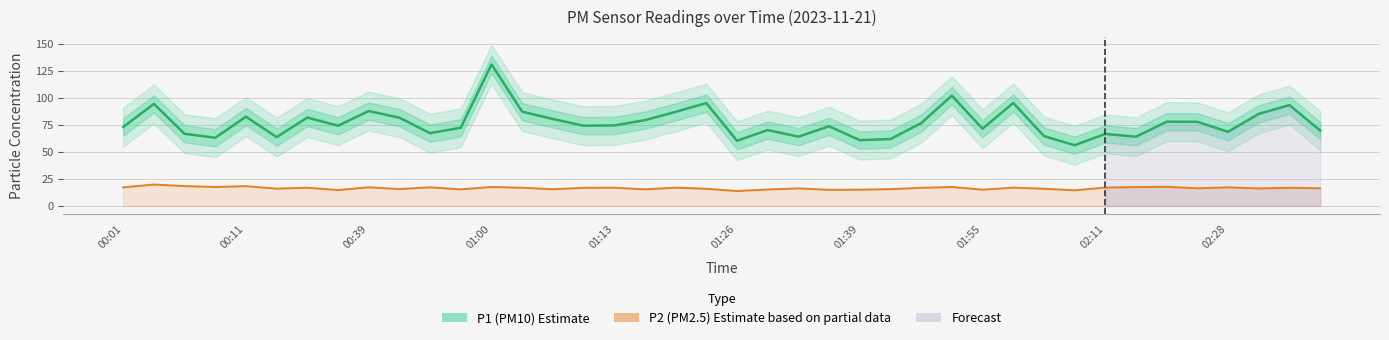

Where does the P2 (PM2.5) Estimate based on partial data series first go above 16?

00:01